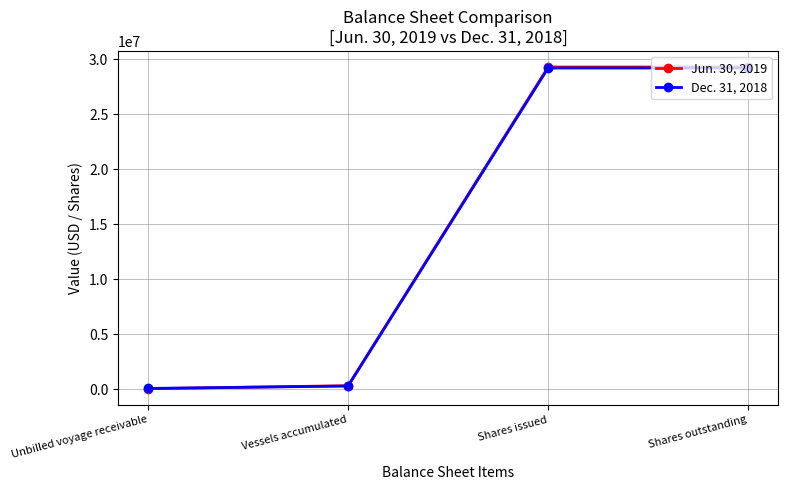

How many times do Dec. 31, 2018 and Jun. 30, 2019 cross each other?

1